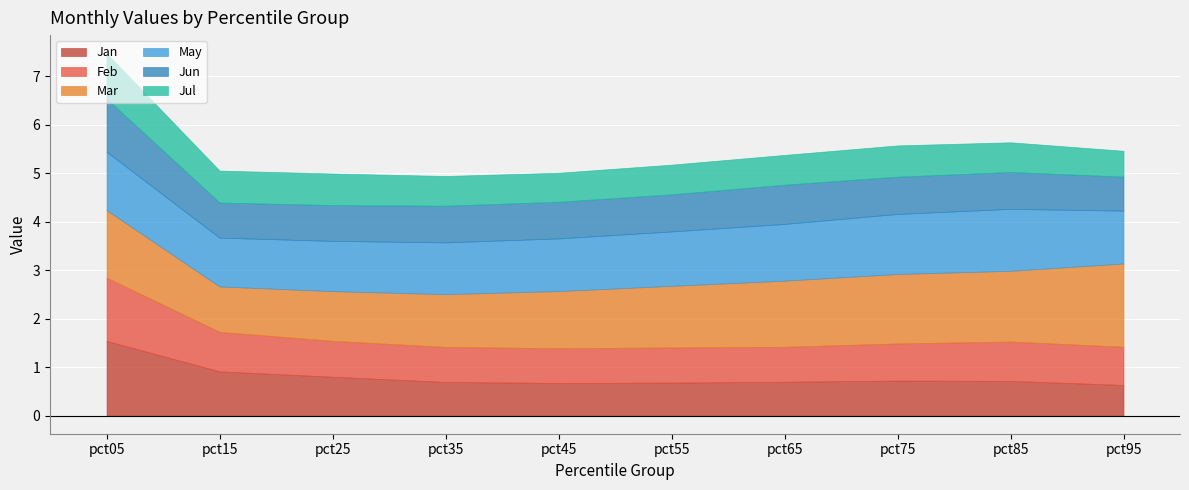

True or false: Jun has more than 0 interior local peaks.

True